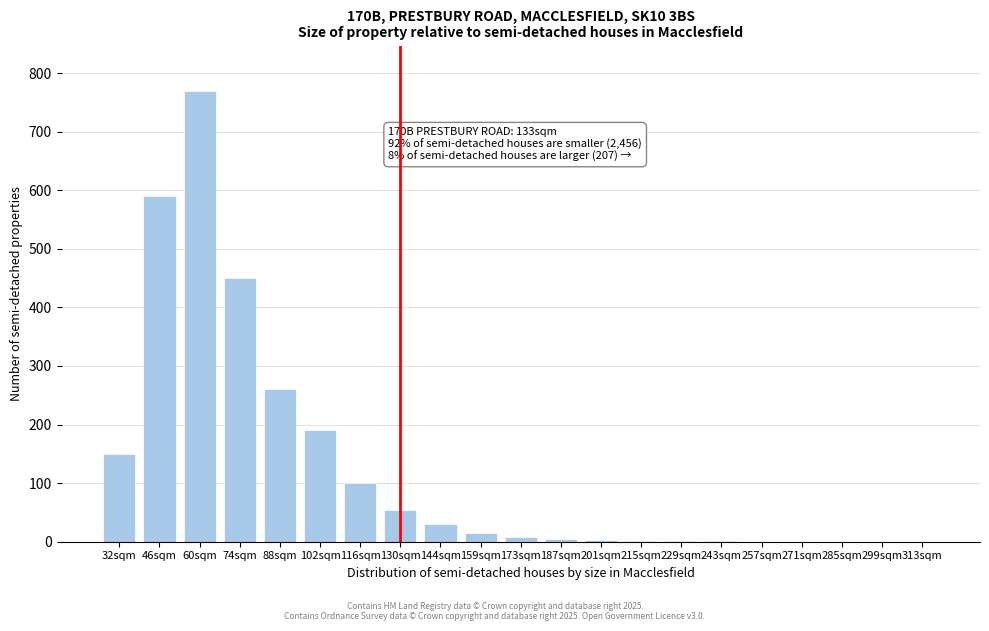

Approximately how many times larger is the value at 32sqm compared to 116sqm?

1.5